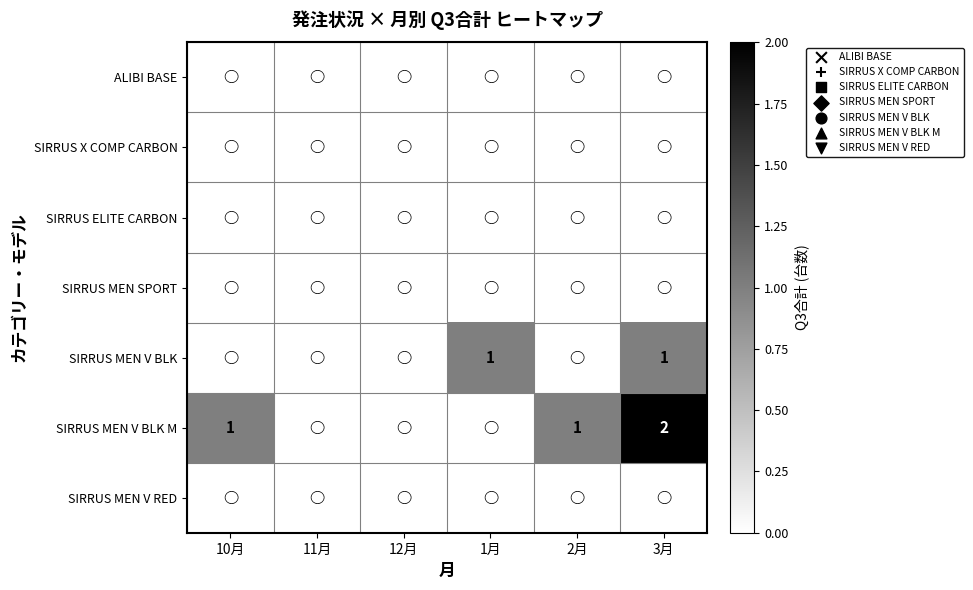

Rank the series at 11月 from highest to lowest value.

ALIBI BASE, SIRRUS X COMP CARBON, SIRRUS ELITE CARBON, SIRRUS MEN SPORT, SIRRUS MEN V BLK, SIRRUS MEN V BLK M, SIRRUS MEN V RED